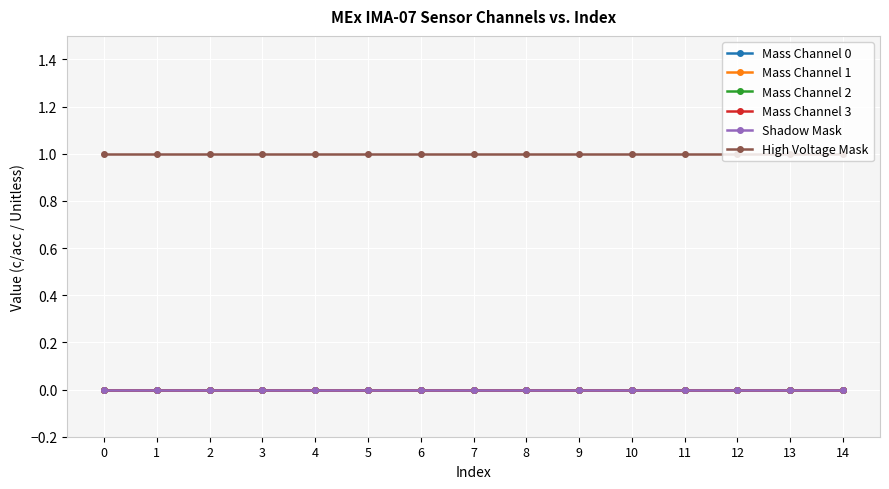

Is this an area chart (filled region under the line)?

No